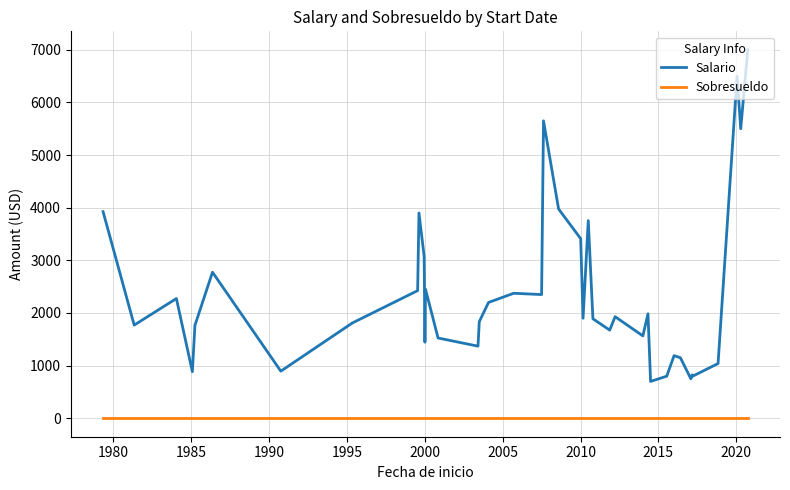

Which series has the largest total across all categories?

Salario